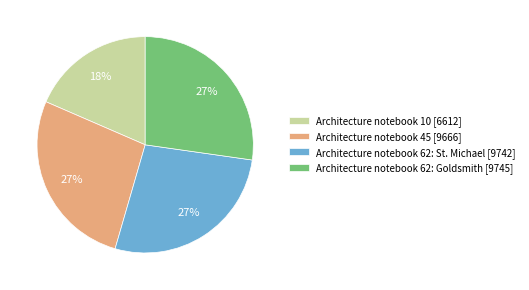

Is it true that Architecture notebook 62: St. Michael [9742] is 27% of the pie?

True